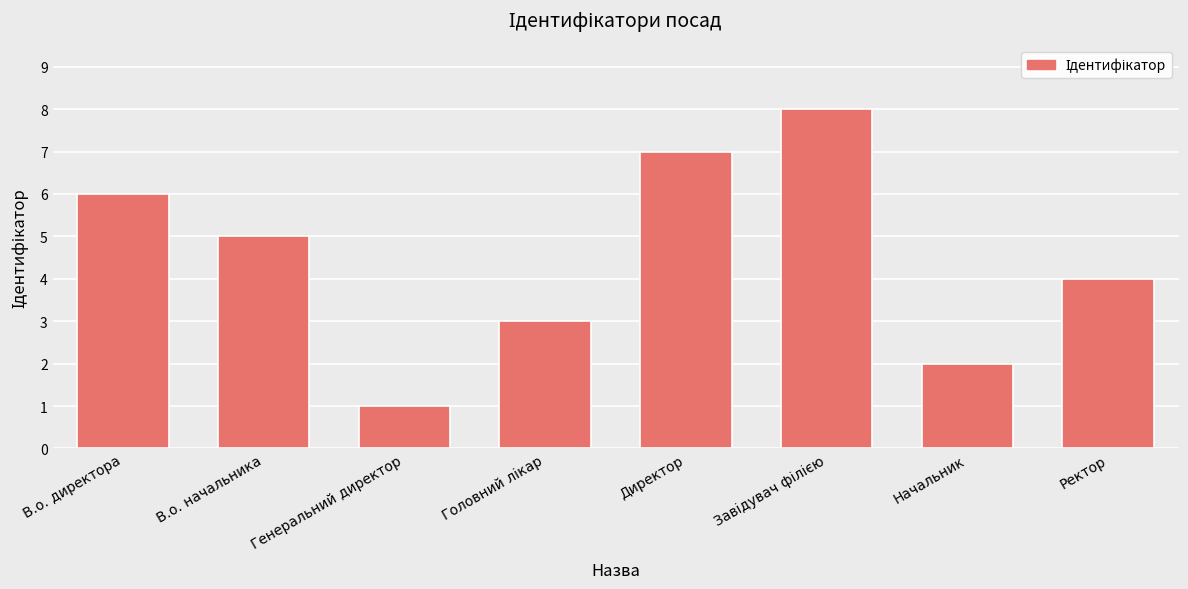

Where does the data first go above 5?

В.о. директора